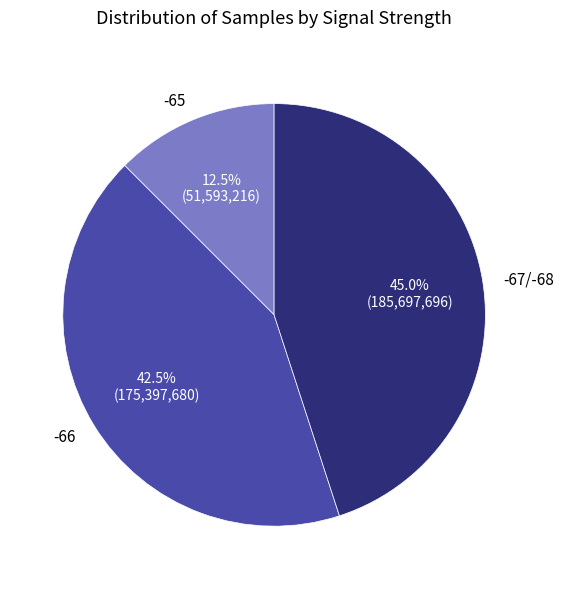

What is the largest slice in the pie chart?

-67/-68